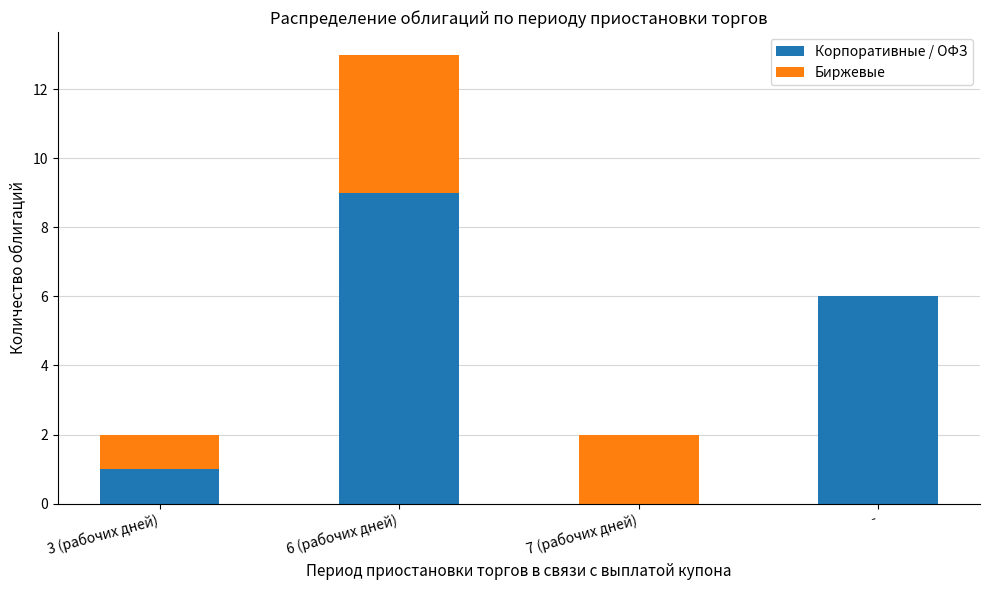

True or false: Корпоративные / ОФЗ has a value of 2 at 3 (рабочих дней).

False